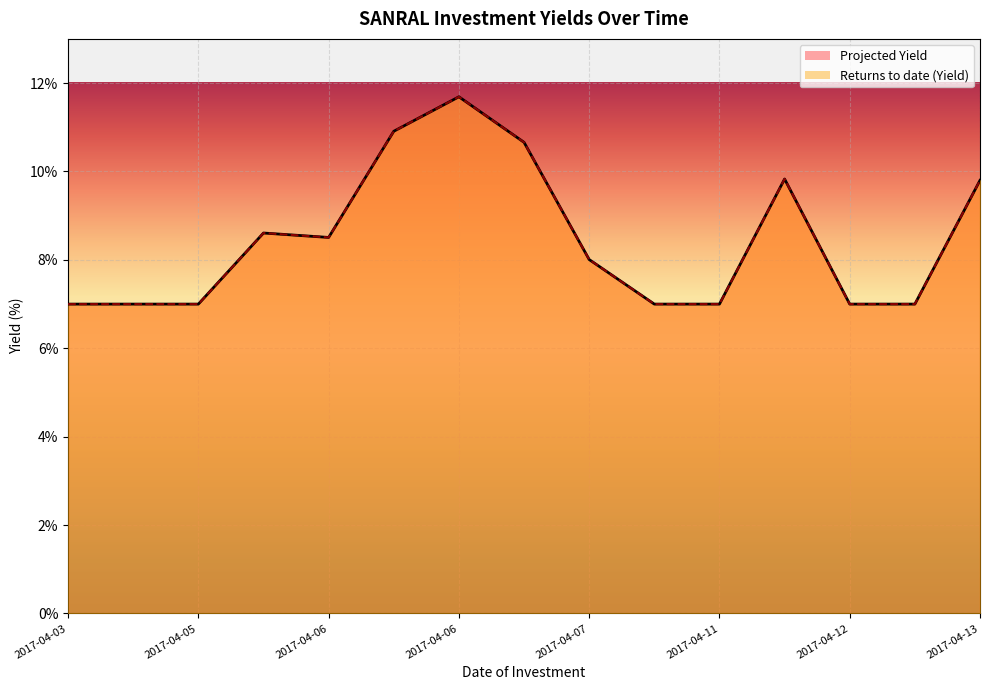

Which series has the largest range (max minus min)?

Projected Yield